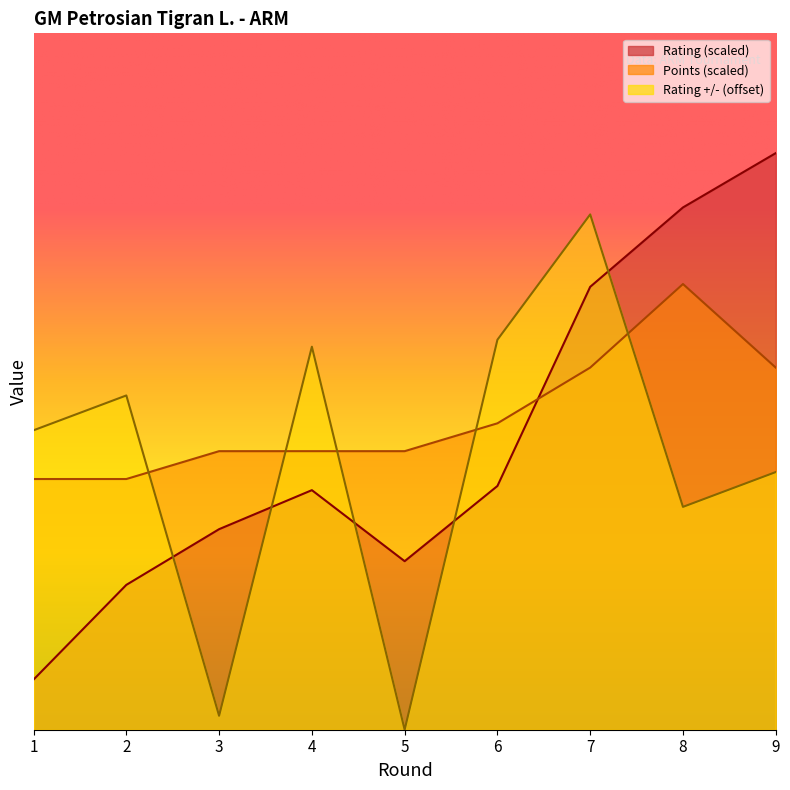

What is the lowest value of the Points series?

3.6